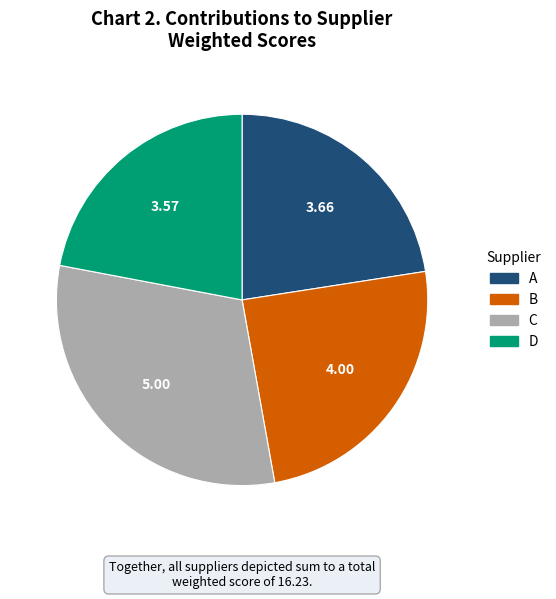

Is there any slice that represents more than half of the pie?

No